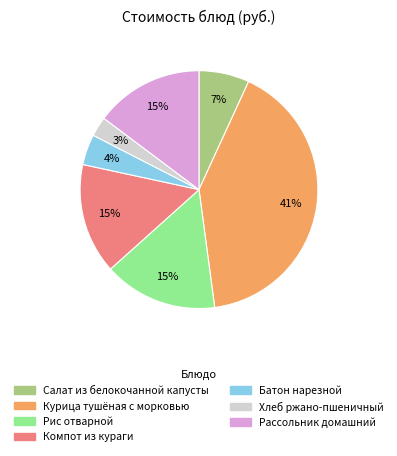

Is there a majority slice in this chart?

No